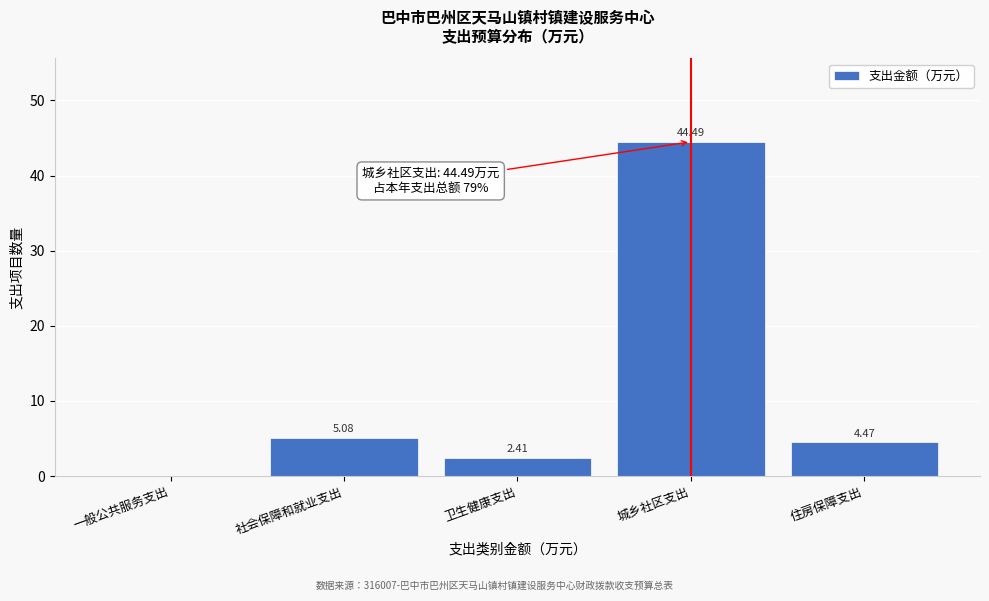

Which has a higher value, 城乡社区支出 or 卫生健康支出?

城乡社区支出